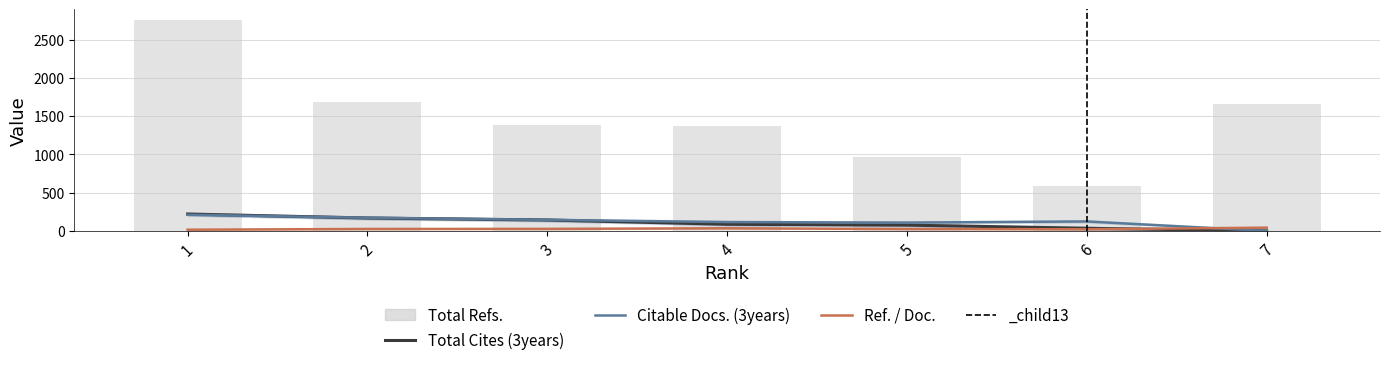

Is it true that Citable Docs. (3years) equals 116 at 4?

True